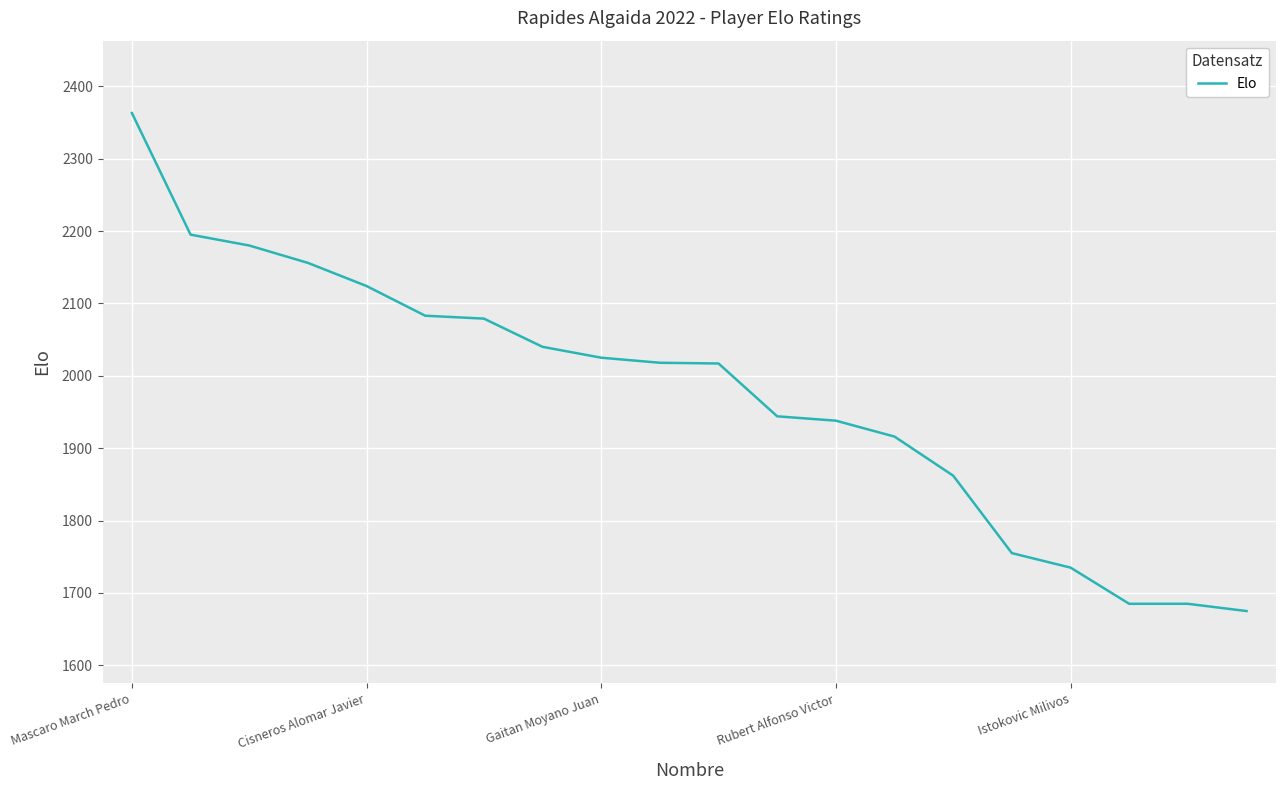

What is the maximum value shown in the chart?

2363